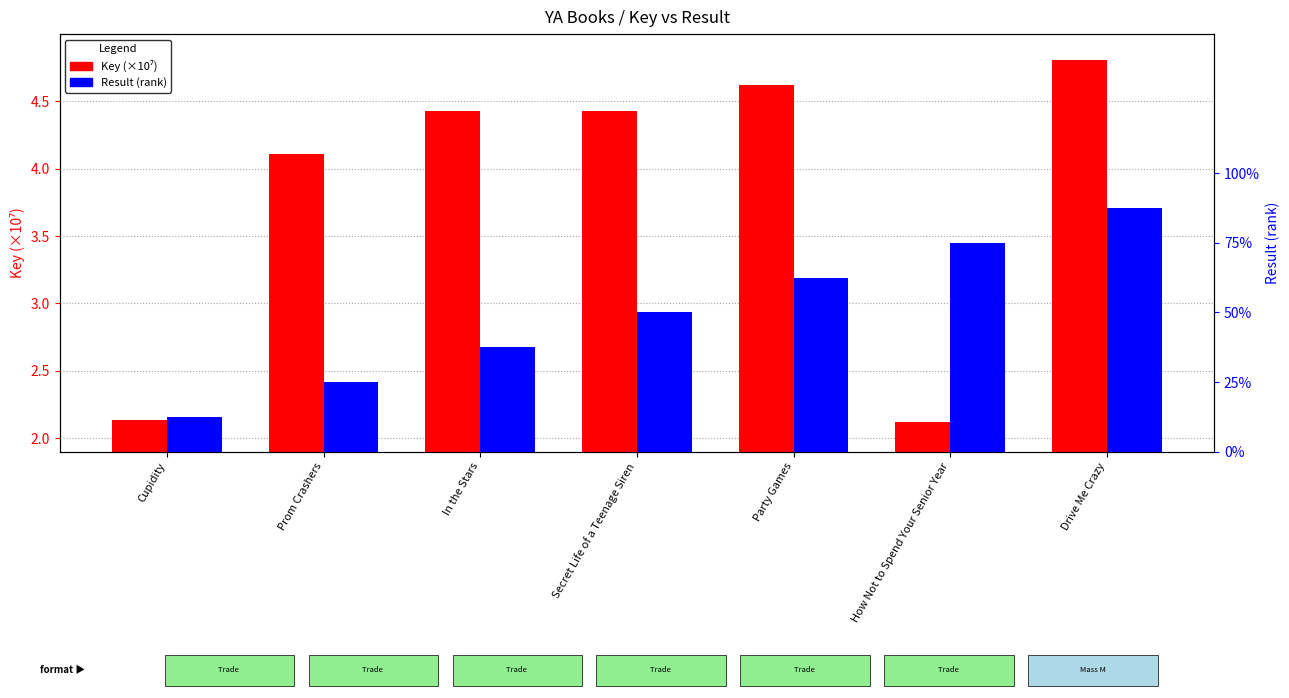

Are the bars horizontal?

No